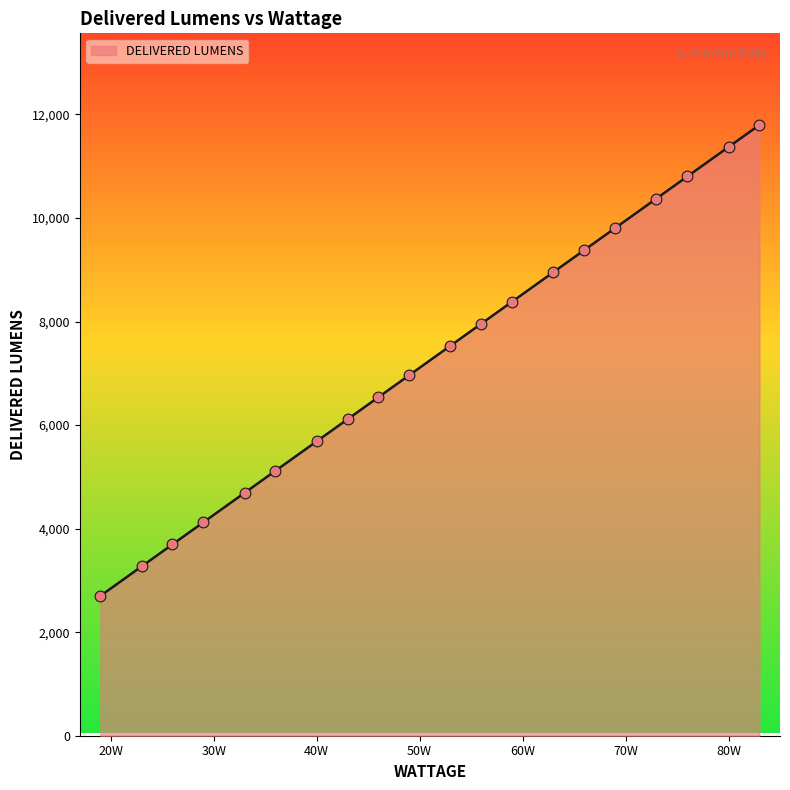

What is the greatest value displayed?

11797.5